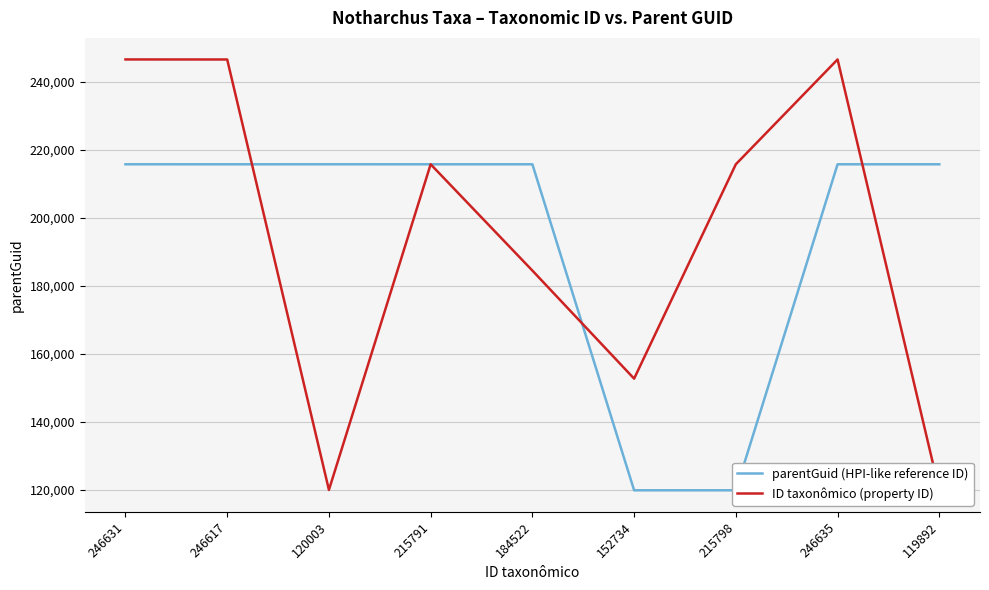

What is the total value across all series at 246617?

462406